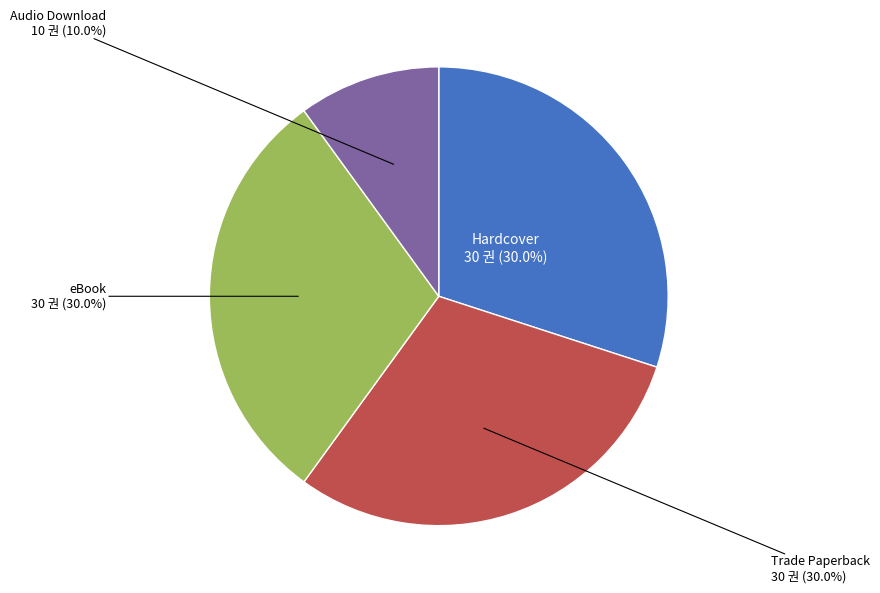

Is there a majority slice in this chart?

No